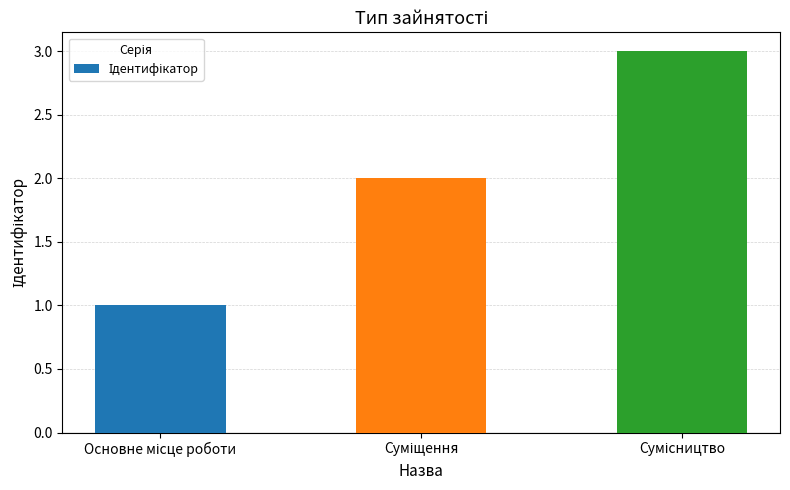

What is the maximum value shown in the chart?

3